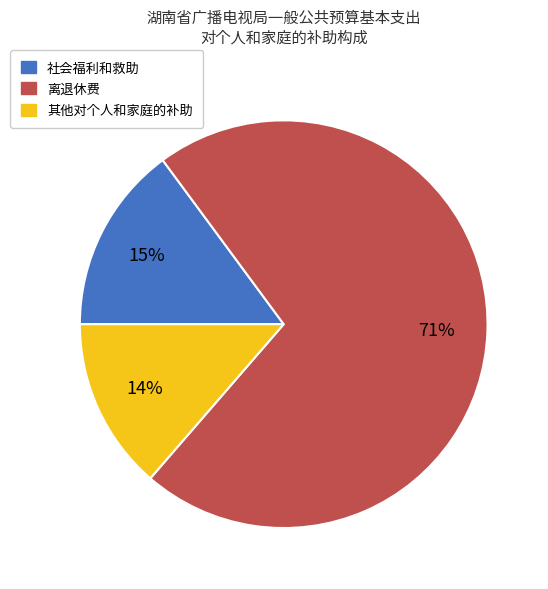

Which has a higher value, 社会福利和救助 or 其他对个人和家庭的补助?

社会福利和救助